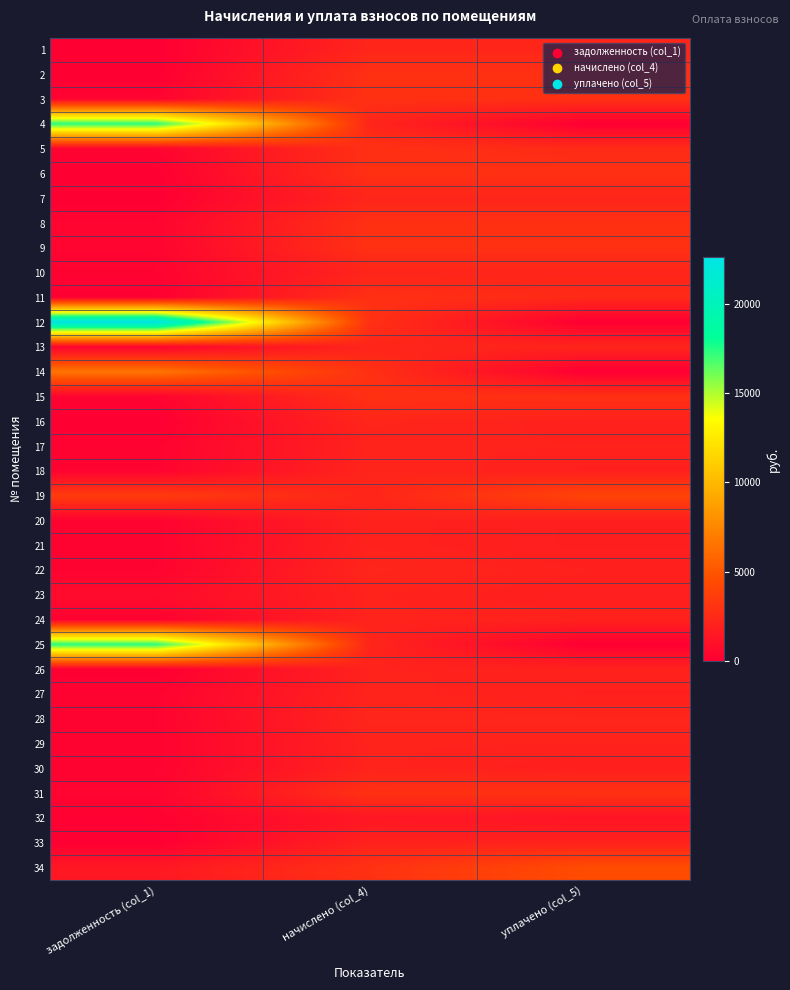

Between уплачено (col_5) and задолженность (col_1), which is larger?

уплачено (col_5)